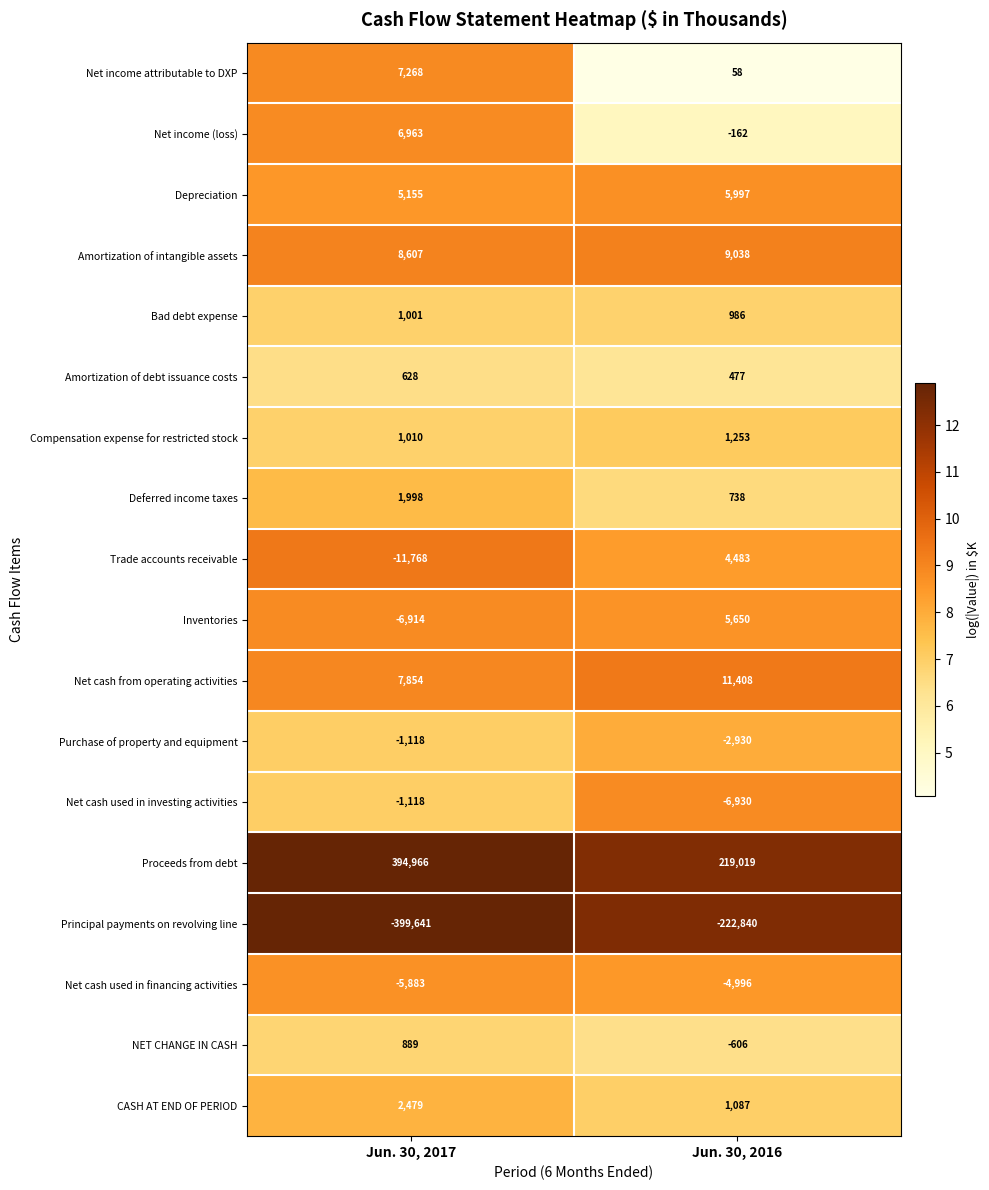

True or false: Net cash used in financing activities has a value of -10089 at Jun. 30, 2017.

False